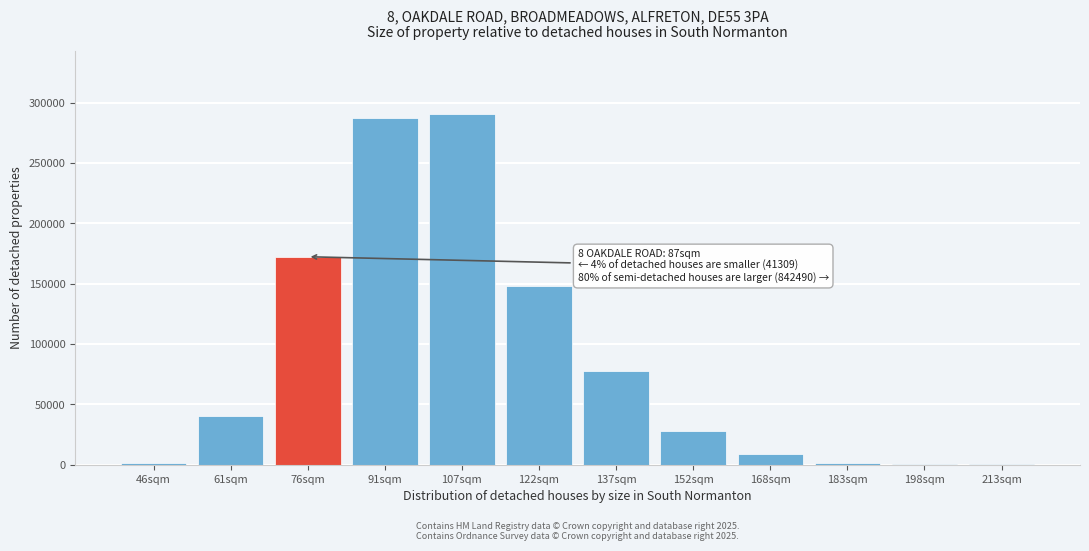

What is the sum of all values?

1056144